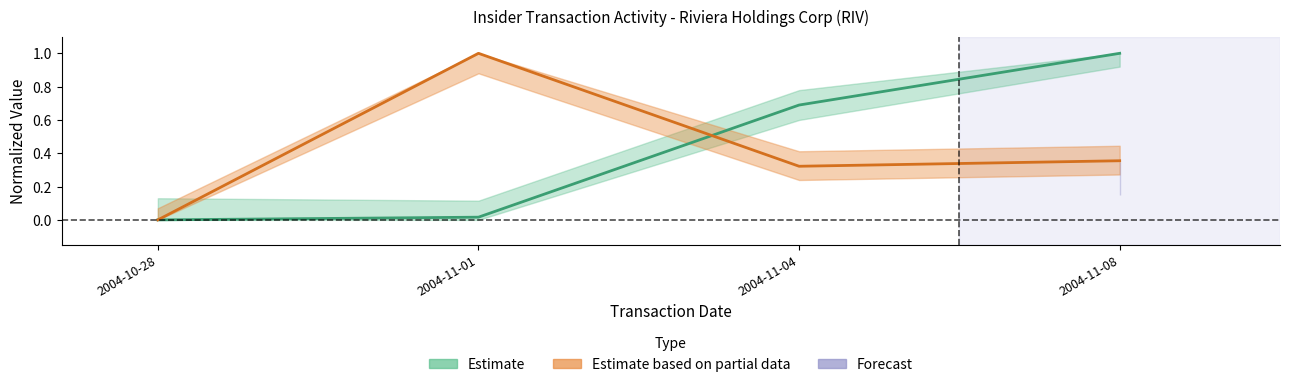

The transactionShares series shows 1.0 at 2004-11-01. True or false?

True